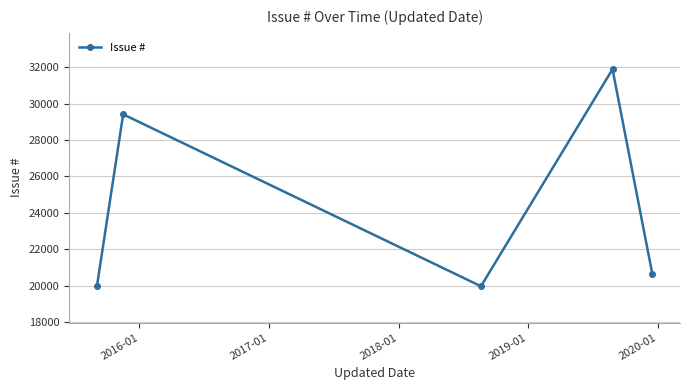

What is the greatest value displayed?

31899